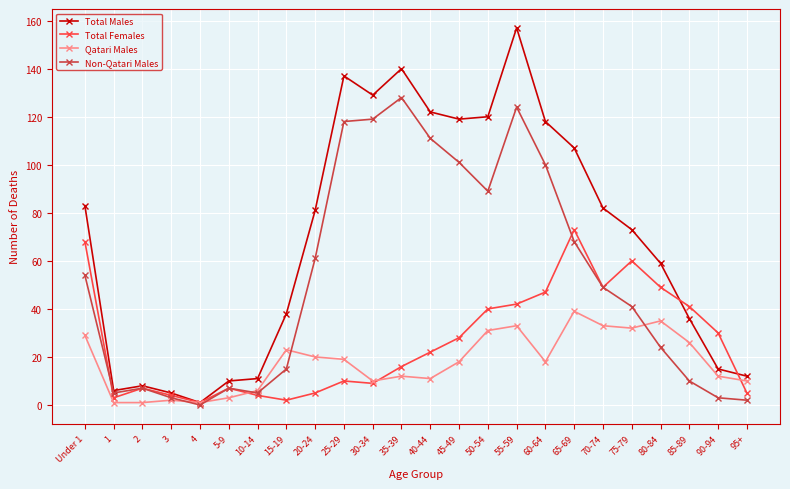

Which series has the largest range (max minus min)?

Total Males